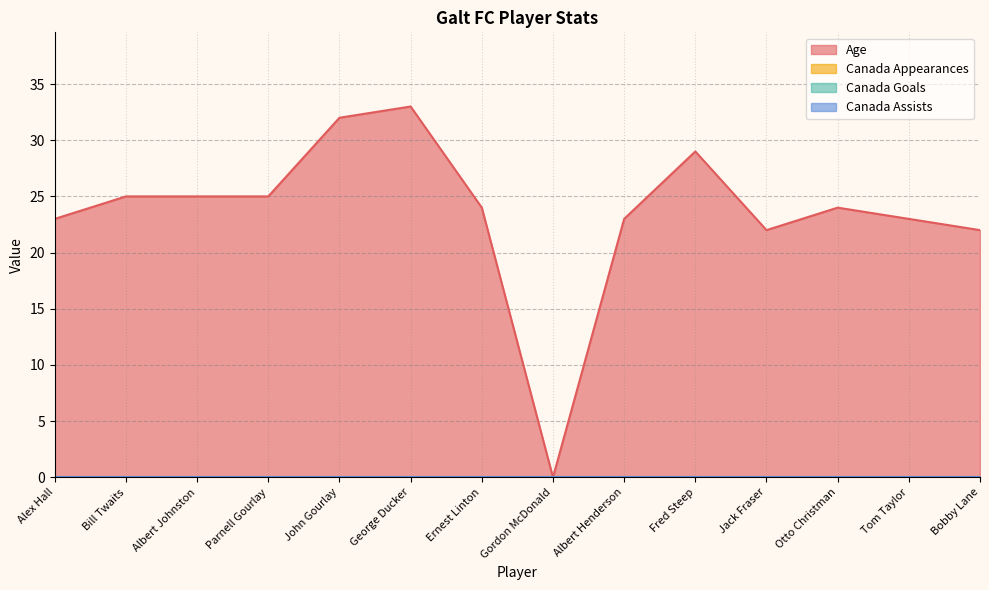

At which label does Age first exceed 24?

Bill Twaits